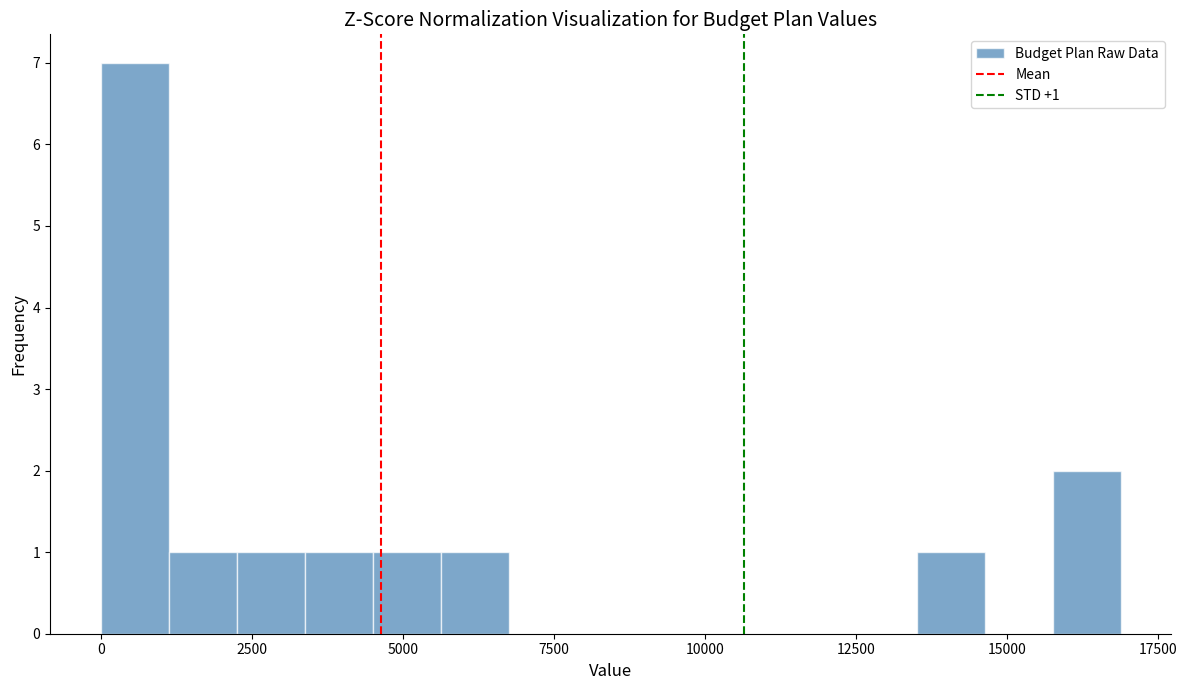

Around what value on the x-axis is the tallest bar? Give the approximate position of its centre, as read against the axis.

500